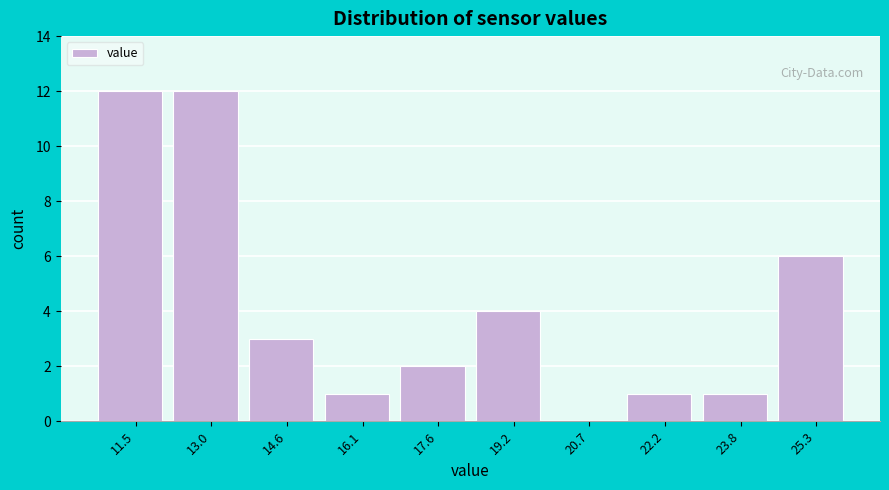

Reading left to right, list every bar in this chart as the range it spans on the x-axis followed by its height. Neither the bar edges nor the heights are printed on the chart, so give them approximately, as read against the axes.

10.70 to 12.24: 12
12.24 to 13.78: 12
13.78 to 15.32: 3
15.32 to 16.86: 1
16.86 to 18.40: 2
18.40 to 19.94: 4
19.94 to 21.48: 0
21.48 to 23.02: 1
23.02 to 24.56: 1
24.56 to 26.10: 6